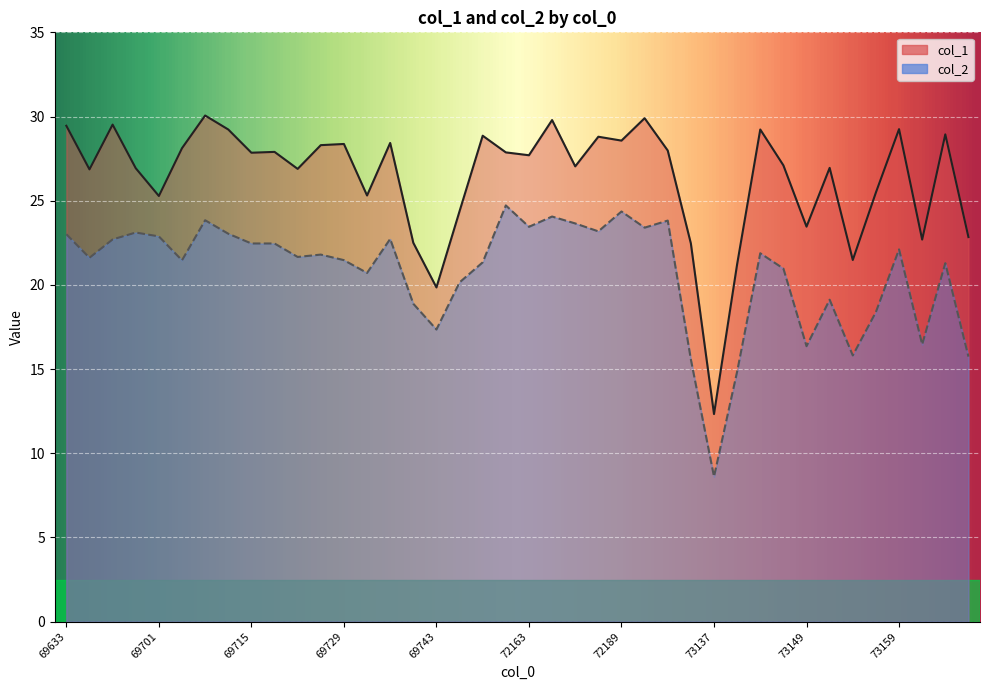

Between 69737 and 73137, which series saw the biggest shift?

col_2